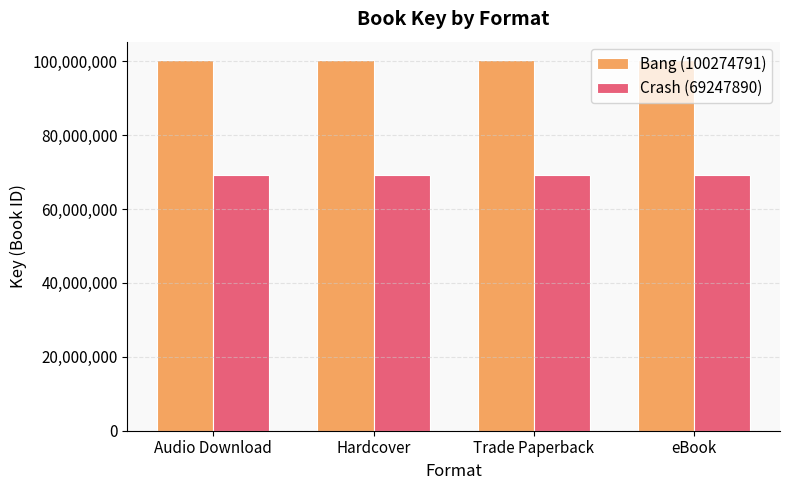

Is the value of Crash (69247890) at eBook greater than the value of Bang (100274791) at Trade Paperback?

No